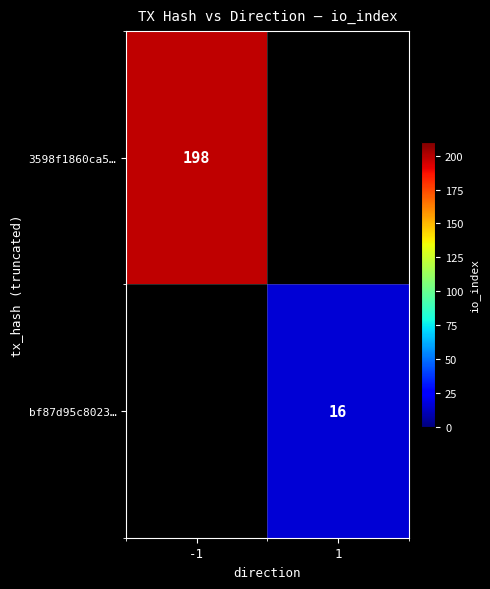

The value of 3598f1860ca5… at -1 is 268. True or false?

False